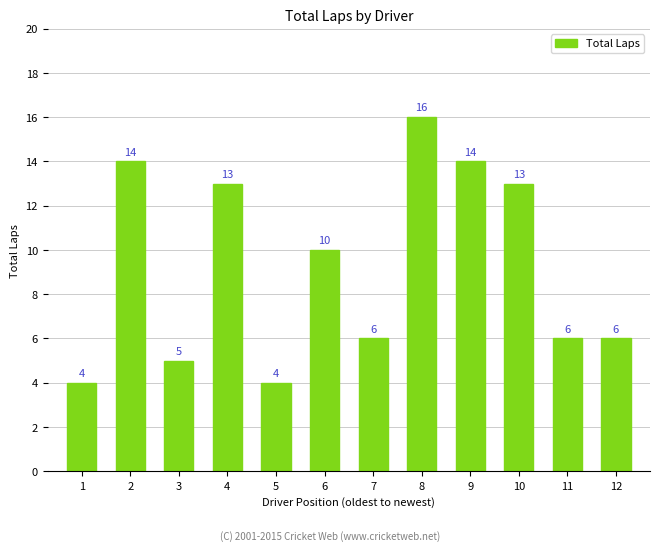

What is the greatest value displayed?

16